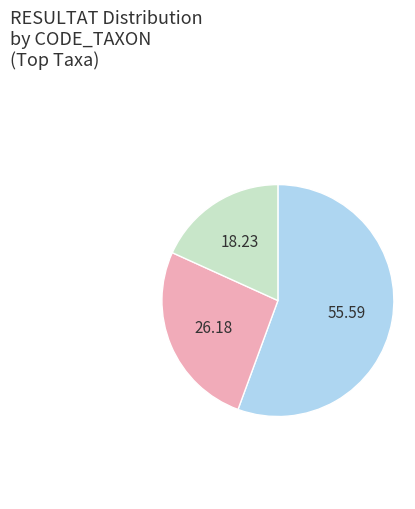

Is there a majority slice in this chart?

Yes